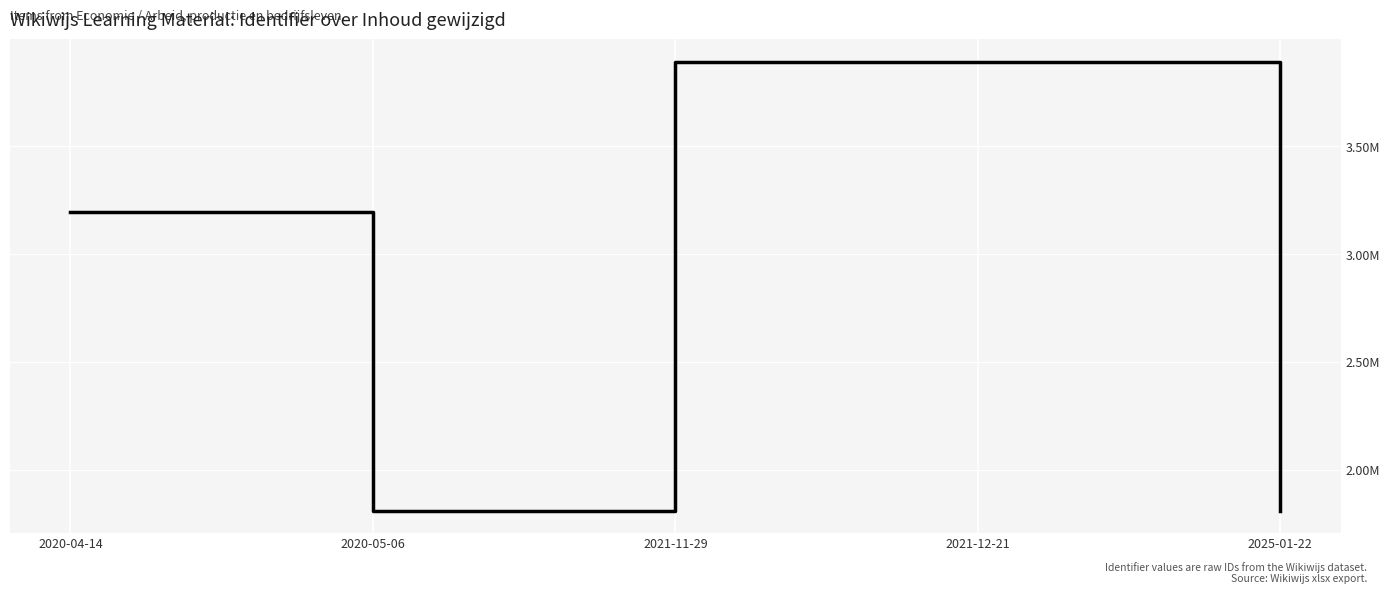

Reading right to left, list all the values displayed in this chart.

2025-01-22=1810082.5	2021-12-21=3892354.5	2021-11-29=3892319.2	2020-05-06=1810082.0	2020-04-14=3198306.7